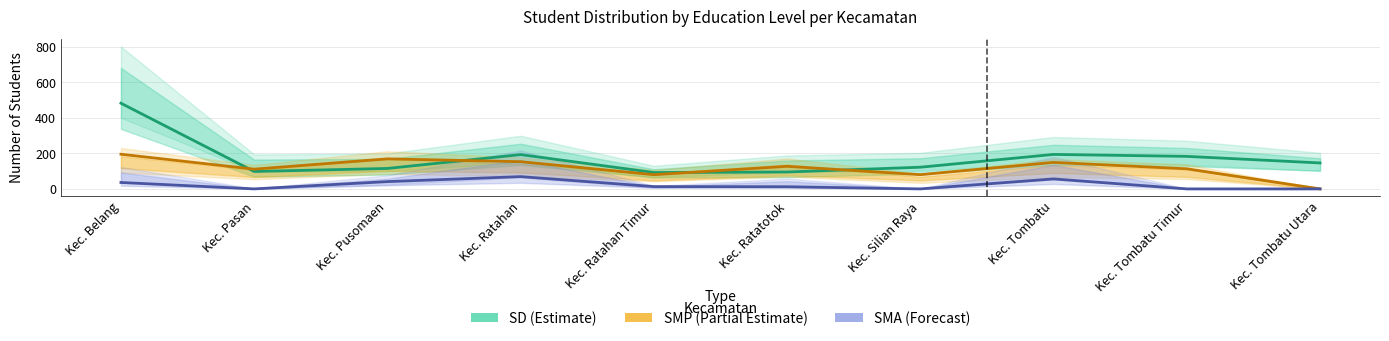

How many interior local valleys does the SMA (Forecast) series have?

2